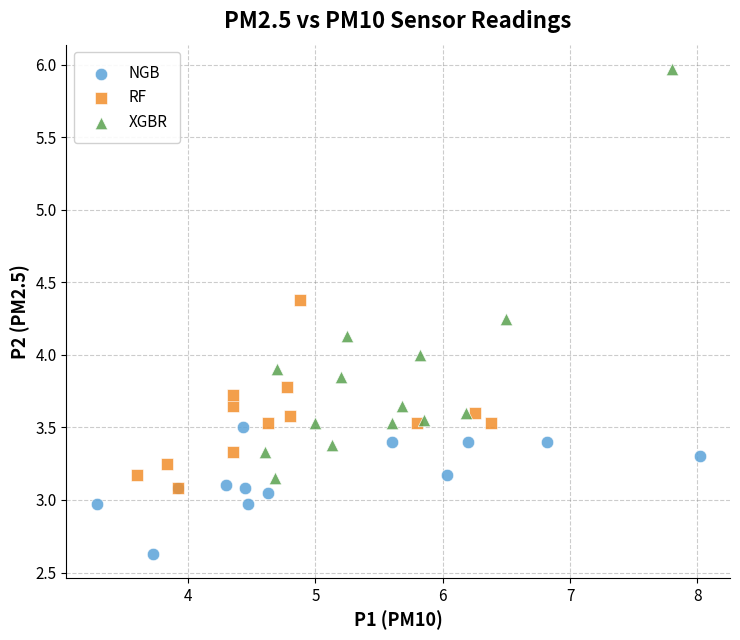

Which series reaches the maximum Y coordinate?

XGBR